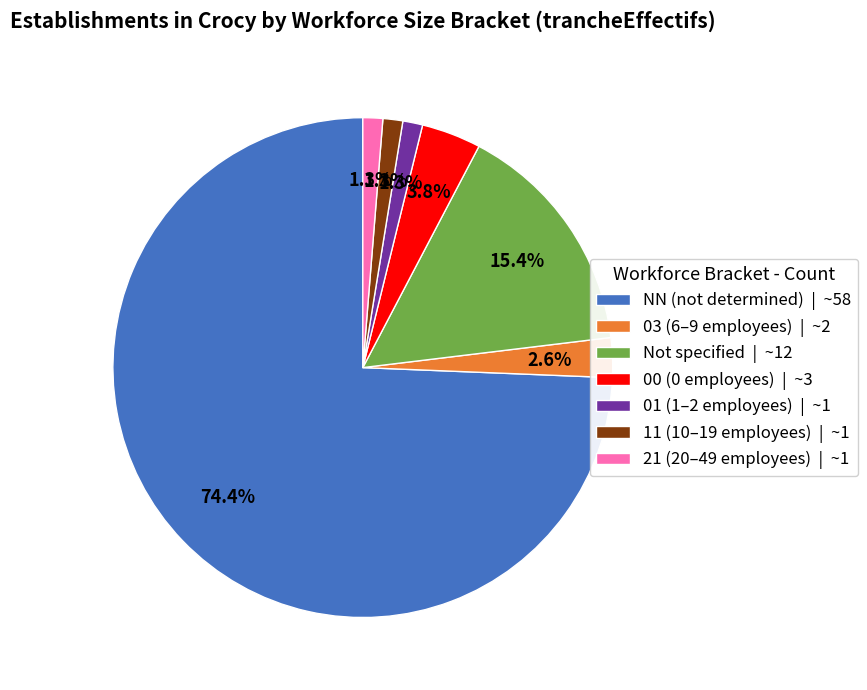

Approximately how many times larger is the value at 01 (1–2 employees) | ~1 compared to 00 (0 employees) | ~3?

0.3